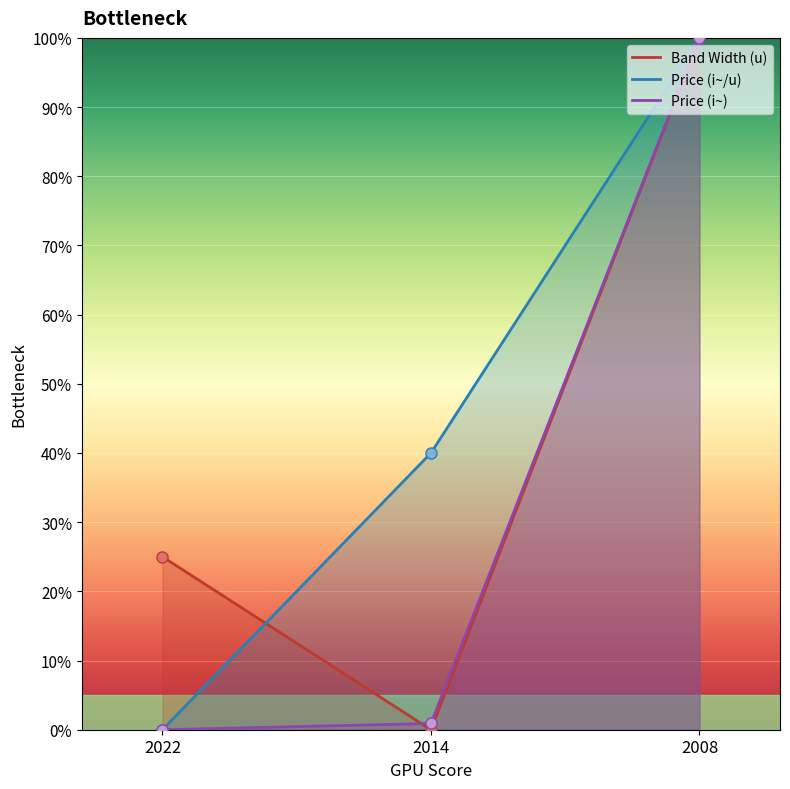

True or false: Band Width (u) has a value of 45.5 at 2014.

False